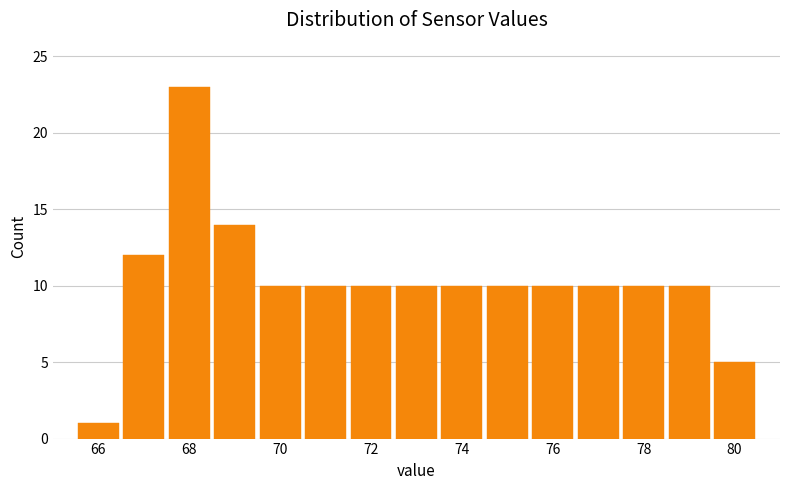

Reading left to right, list every bar in this chart as the range it spans on the x-axis followed by its height. Neither the bar edges nor the heights are printed on the chart, so give them approximately, as read against the axes.

65.5 to 66.5: 1
66.5 to 67.5: 12
67.5 to 68.5: 23
68.5 to 69.5: 14
69.5 to 70.5: 10
70.5 to 71.5: 10
71.5 to 72.5: 10
72.5 to 73.5: 10
73.5 to 74.5: 10
74.5 to 75.5: 10
75.5 to 76.5: 10
76.5 to 77.5: 10
77.5 to 78.5: 10
78.5 to 79.5: 10
79.5 to 80.5: 5